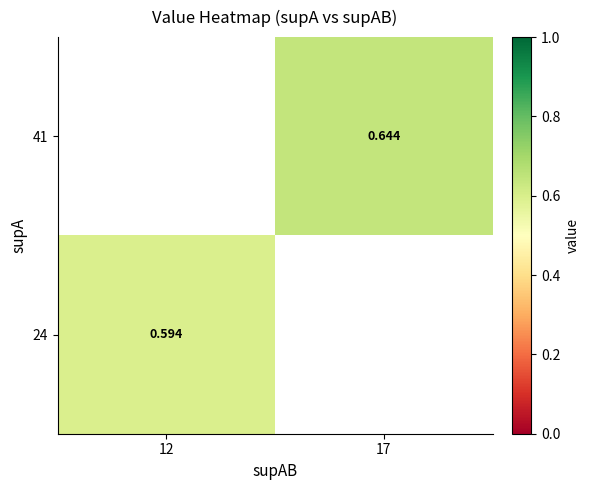

Is the value of 24 at 17 greater than the value of 41 at 12?

No